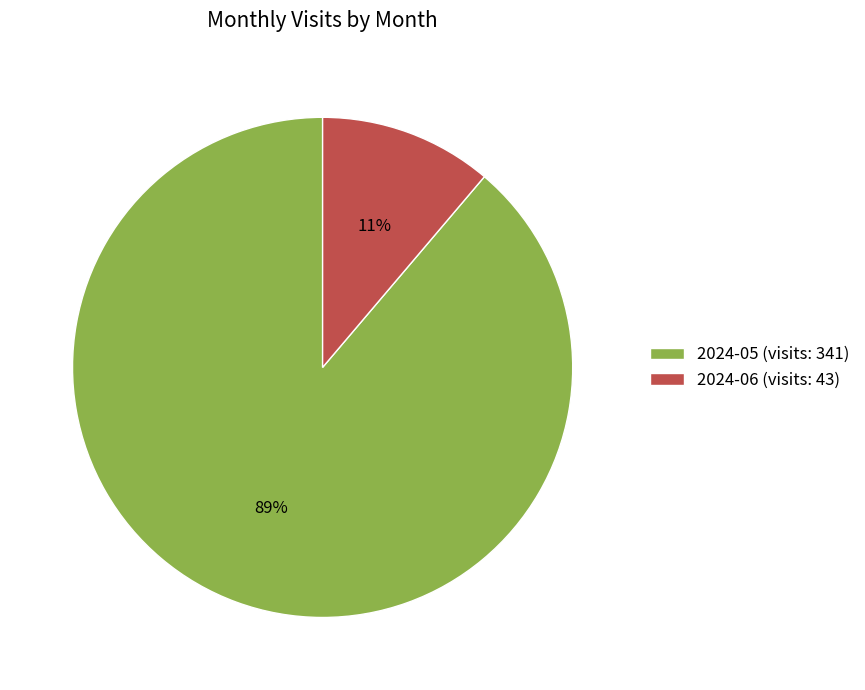

Is it true that 2024-06 is 11% of the pie?

True